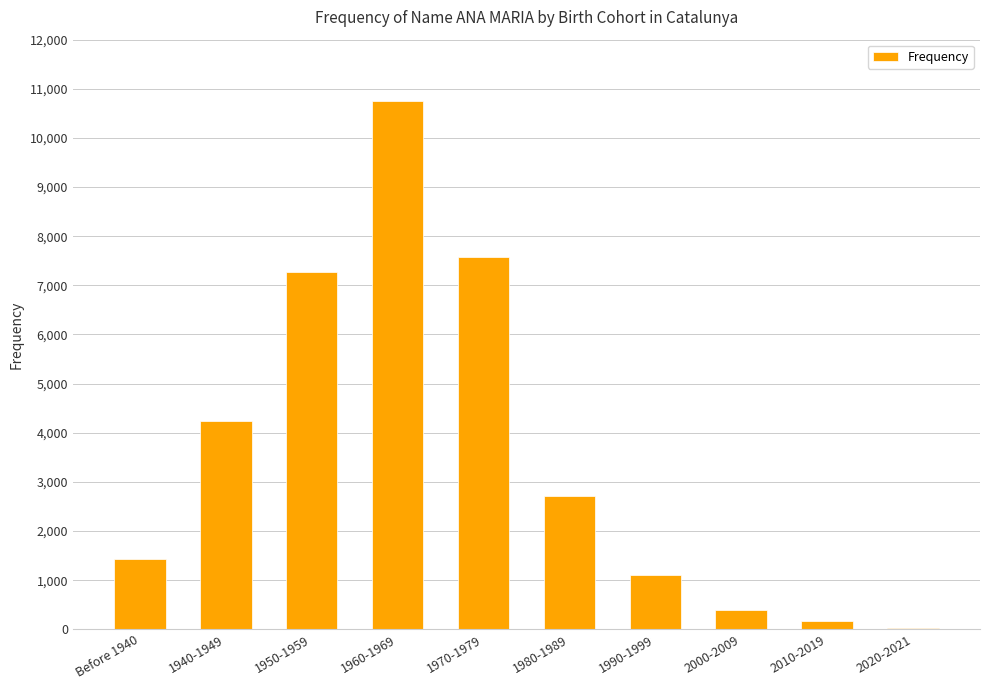

What is the change in value from 1940-1949 to 1990-1999?

-3137